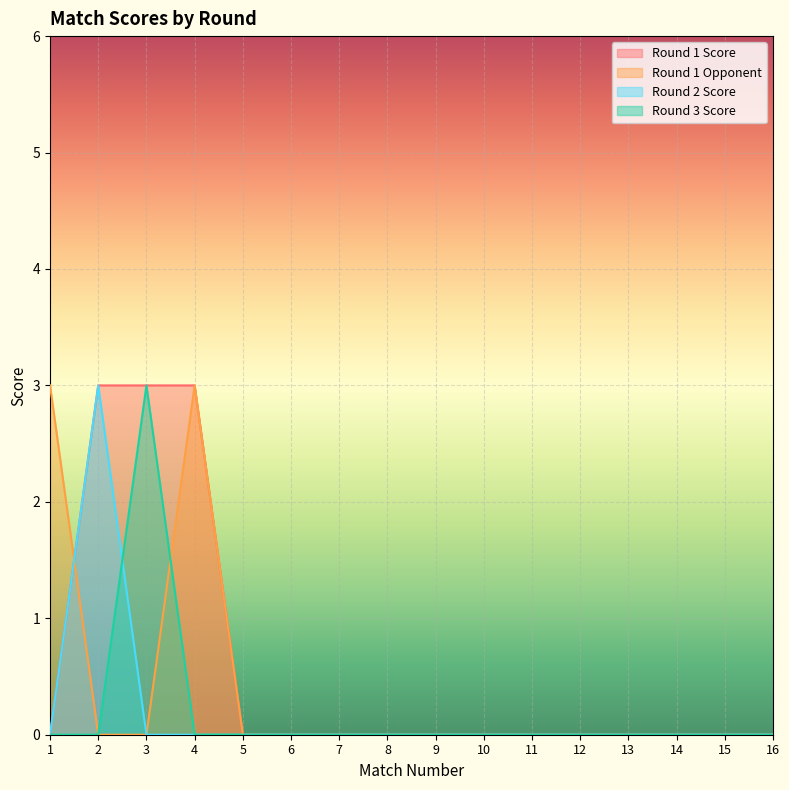

Does the chart display data point markers on the line(s)?

No